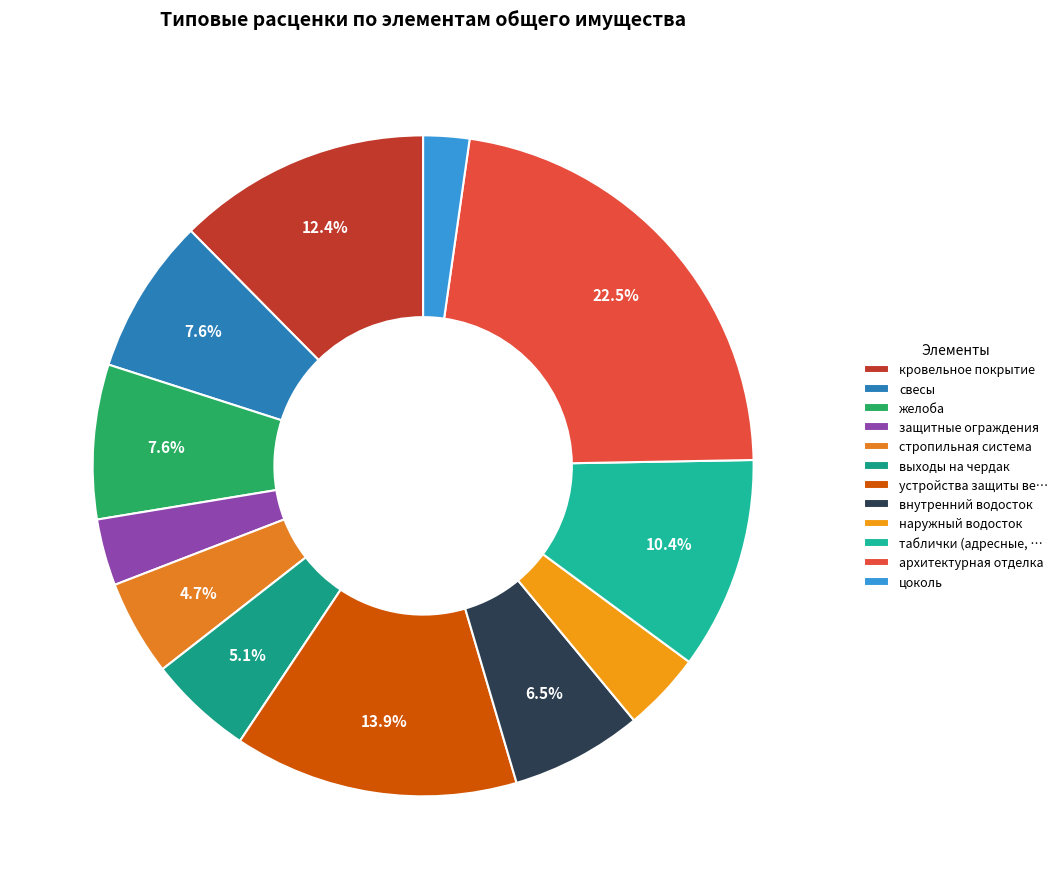

To the nearest percent, what portion does защитные ограждения represent?

3%